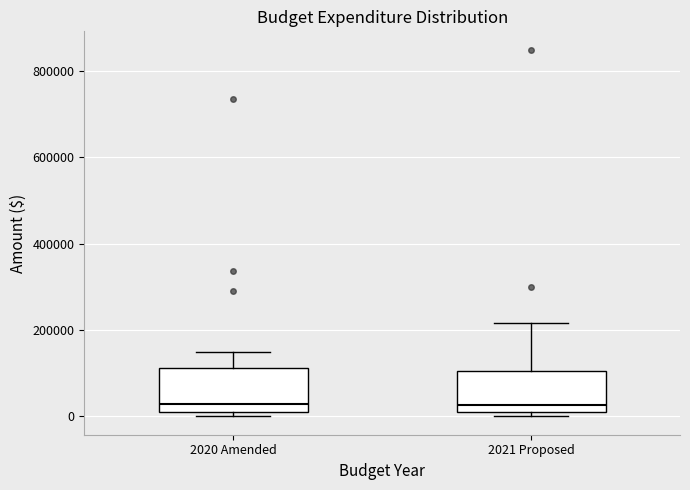

Reading left to right, transcribe this box plot: for each box, give where its median line is, the range the box spans, and where its two whiskers end, as read against the y-axis. The values are not printed on the chart, so give them approximately, as read against the axis.

2020 Amended: median 20000, box 0 to 120000, whiskers 0 (just below the box's lower edge) to 140000
2021 Proposed: median 20000 (just above the box's lower edge), box 20000 to 100000, whiskers 0 to 220000